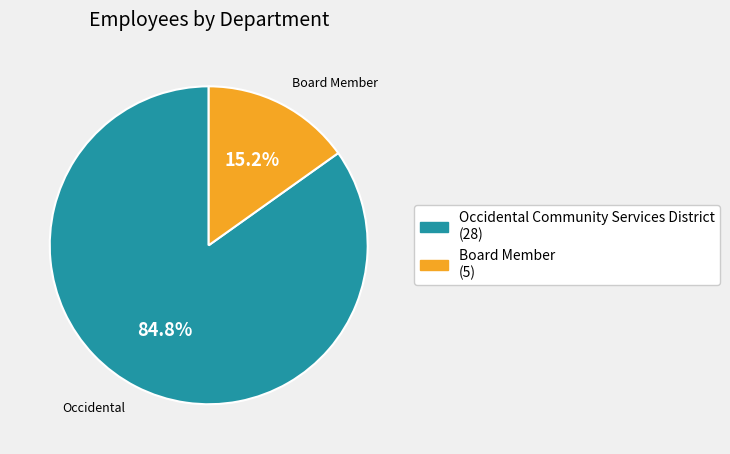

The Board Member slice represents 26% of the pie. True or false?

False